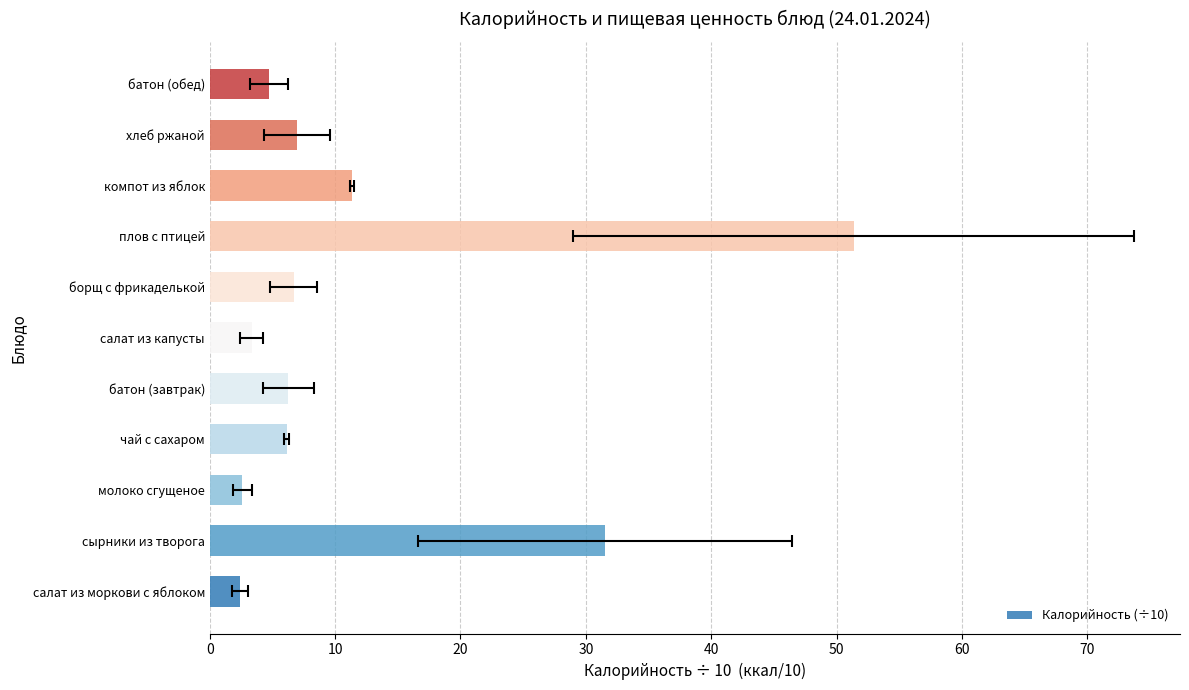

What is the greatest value displayed?

51.4